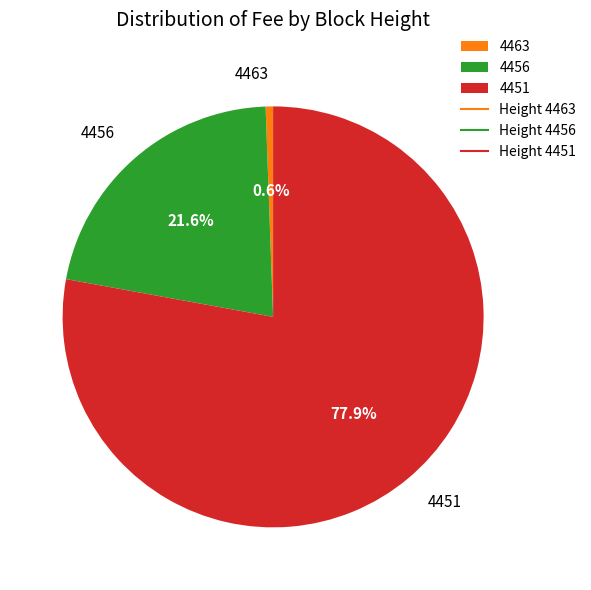

Count the number of slices in the pie.

3